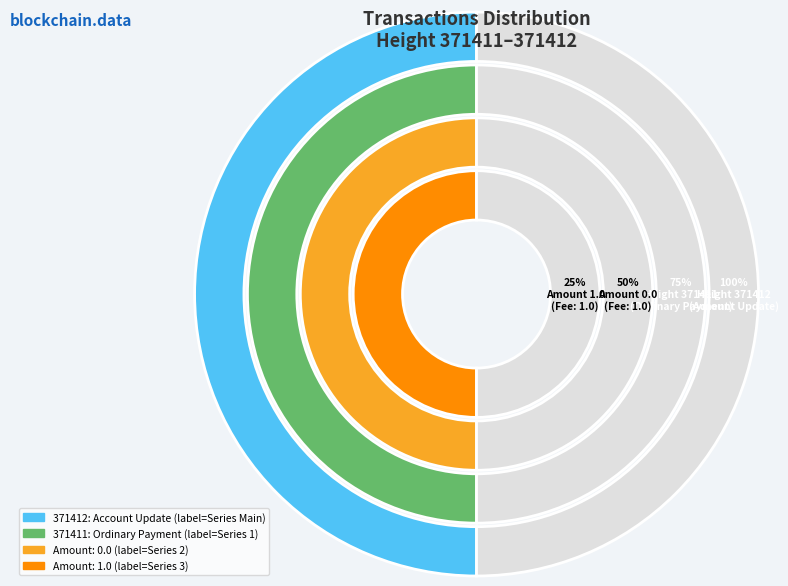

Is it true that 371411 is 99% of the pie?

False